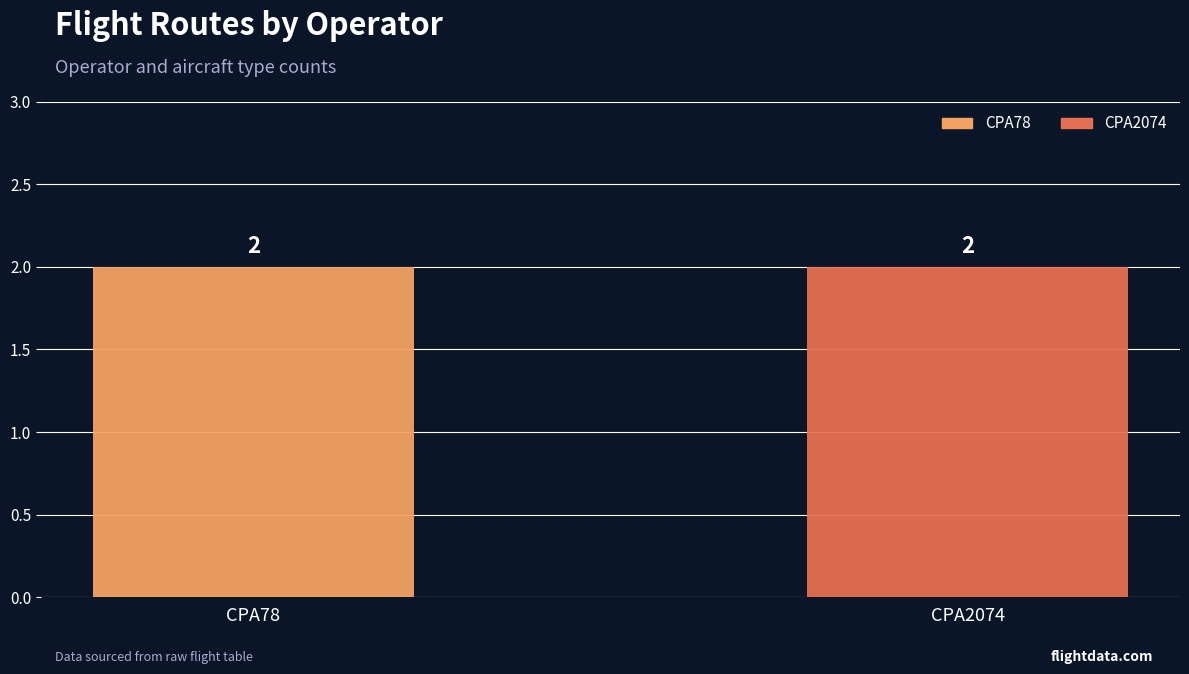

How many groups of bars are there?

2